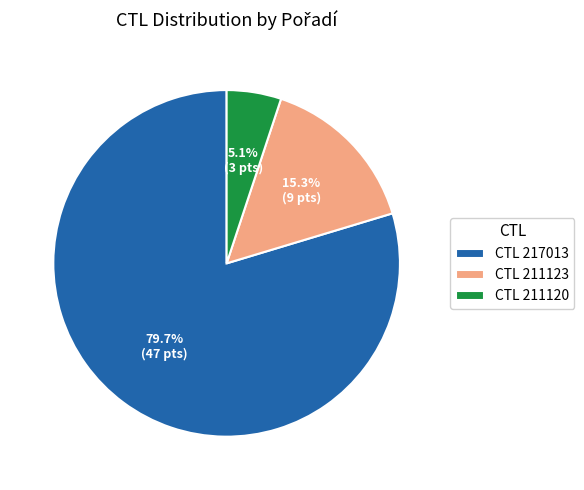

To the nearest percent, what is the difference between the largest and smallest slice percentages?

75%